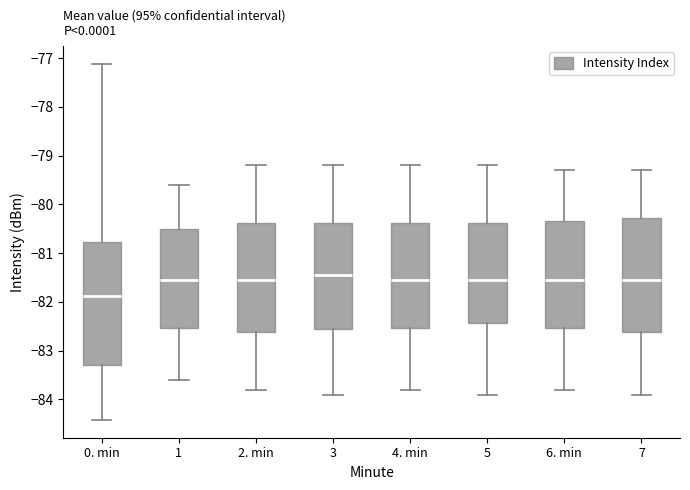

Comparing the boxes themselves (not the whiskers), which one is the tallest?

0. min